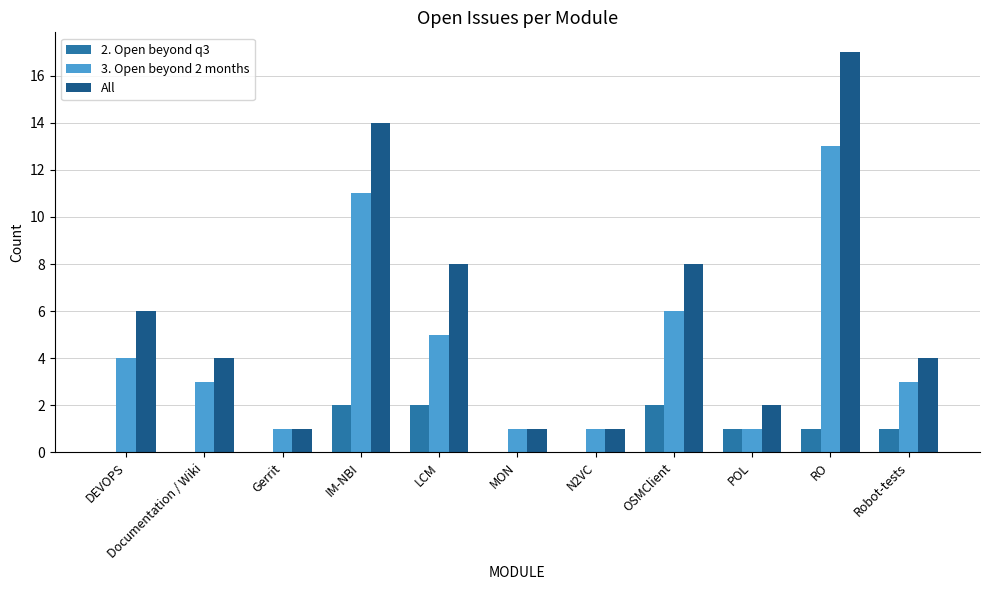

How many distinct data groups are displayed?

3